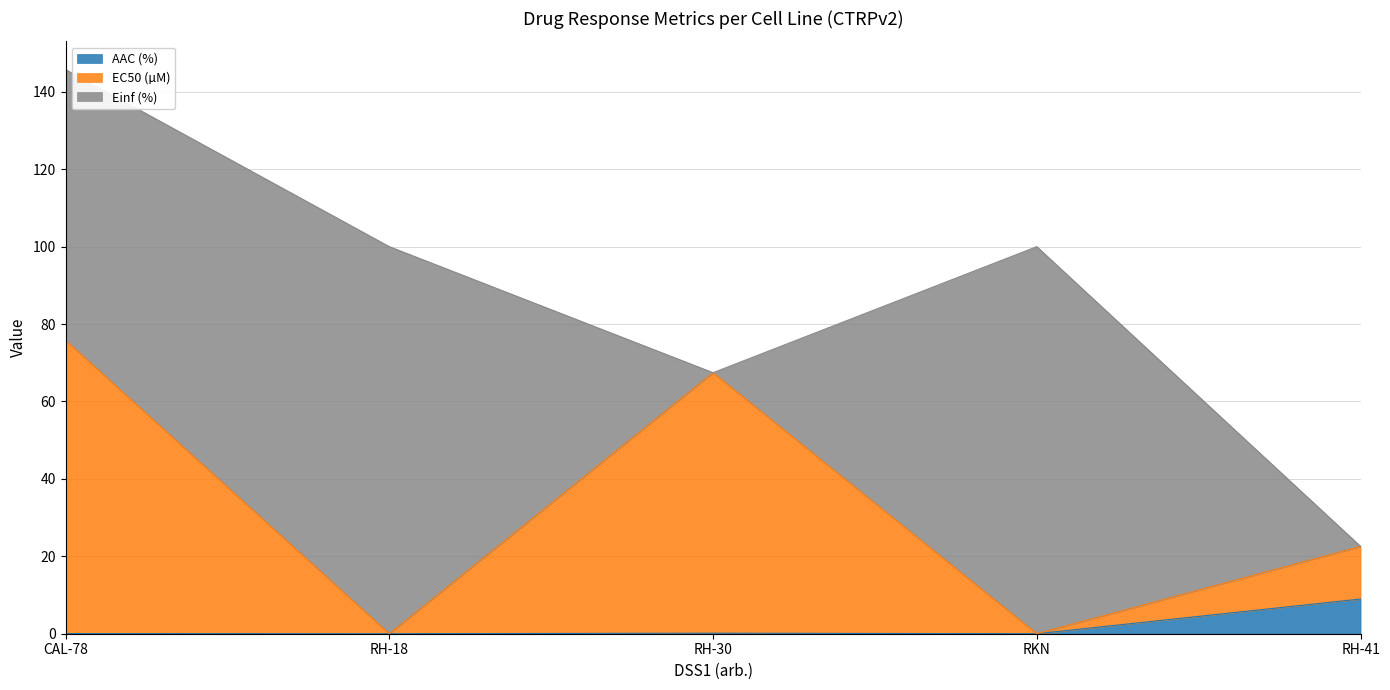

At which category does Einf (%) reach its first local peak?

RH-18